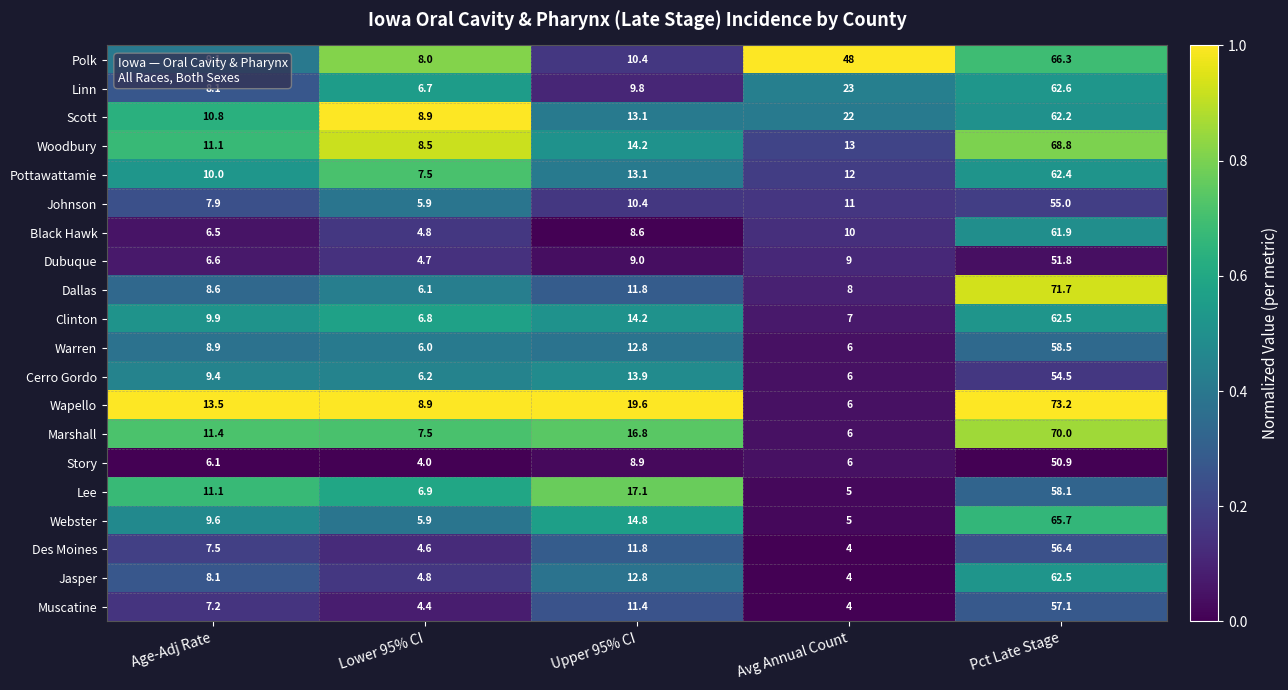

What is the sum of the Lee values at Avg Annual Count and Lower 95% CI?

11.9